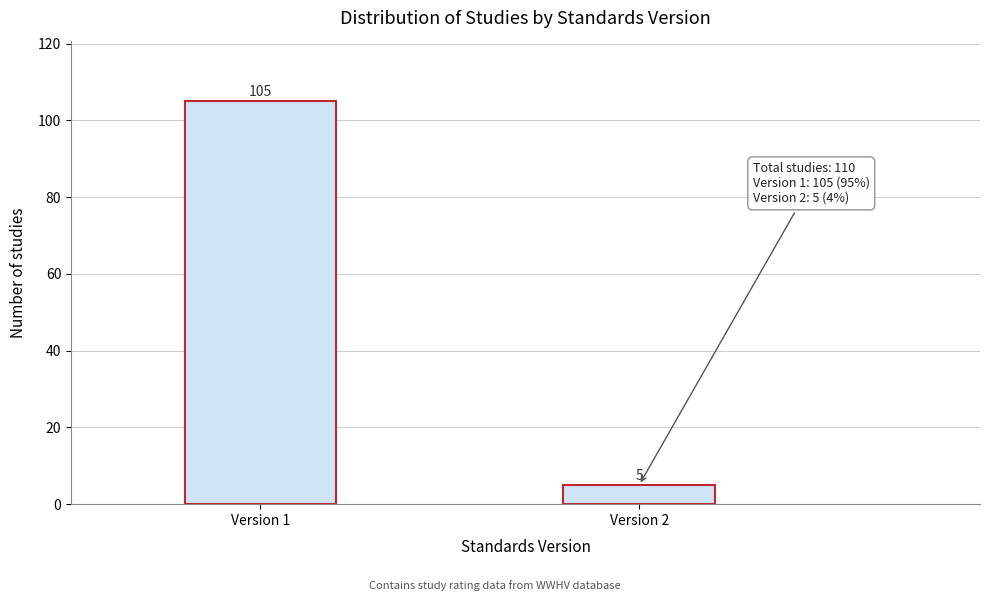

Reading right to left, transcribe all the data shown in this chart.

Version 2=5	Version 1=105